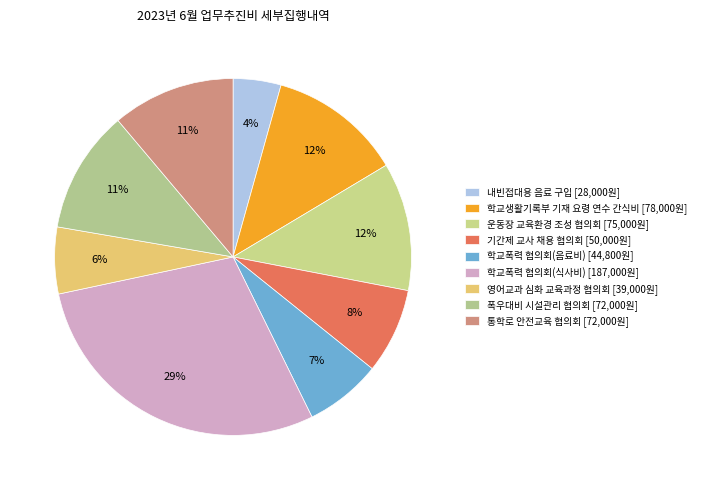

What is the change in value from 학교폭력 협의회(음료비) to 폭우대비 시설관리 협의회?

+27200